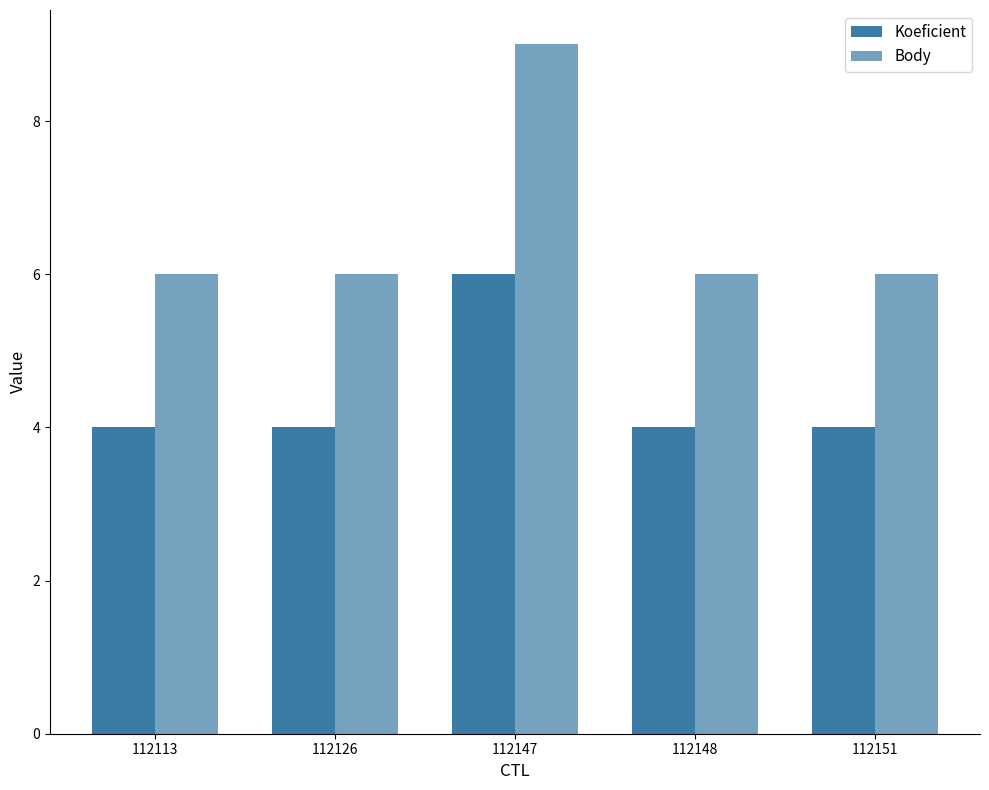

At which category is the sum across all series the highest?

112147